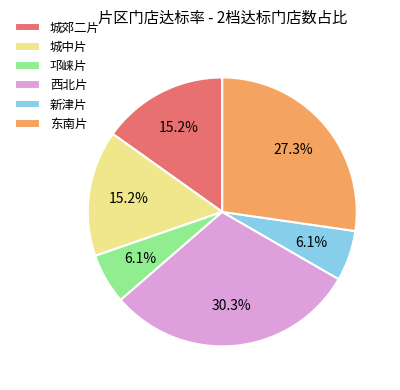

Is the sum of 城中片 and 城郊二片 greater than half?

No